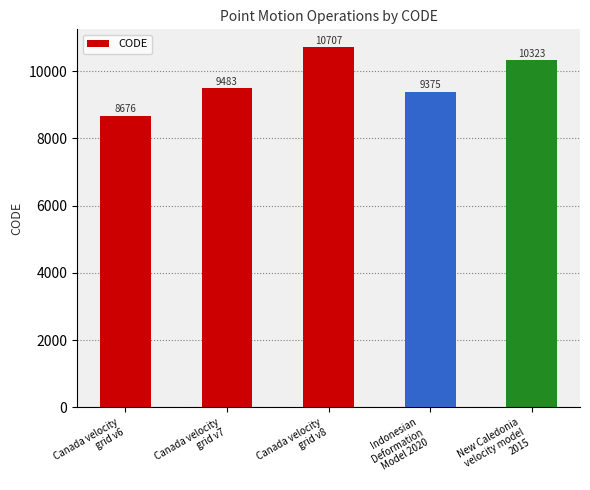

List the labels in order of value, largest first.

Canada velocity
grid v8, New Caledonia
velocity model
2015, Canada velocity
grid v7, Indonesian
Deformation
Model 2020, Canada velocity
grid v6